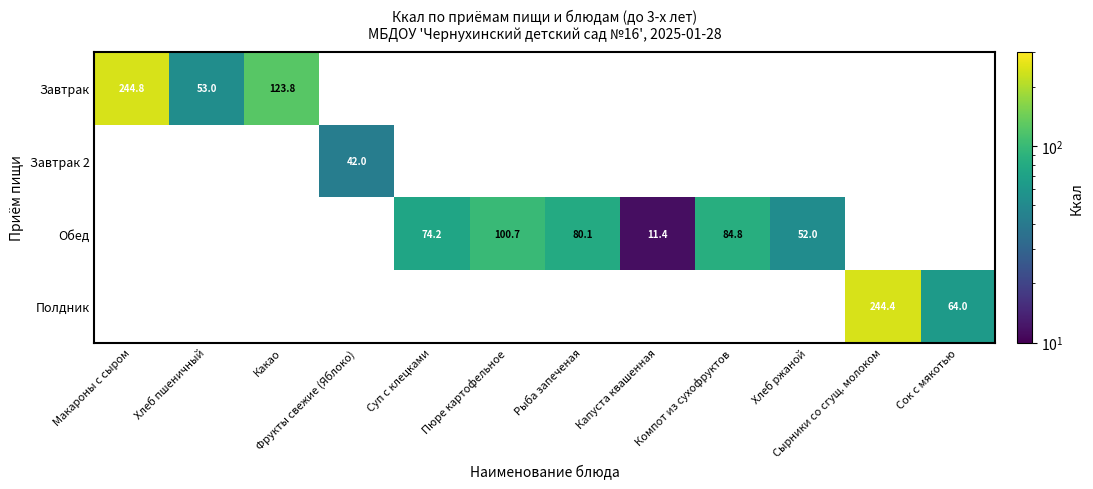

True or false: Полдник has a value of 244.4 at Сырники со сгущ. молоком.

True